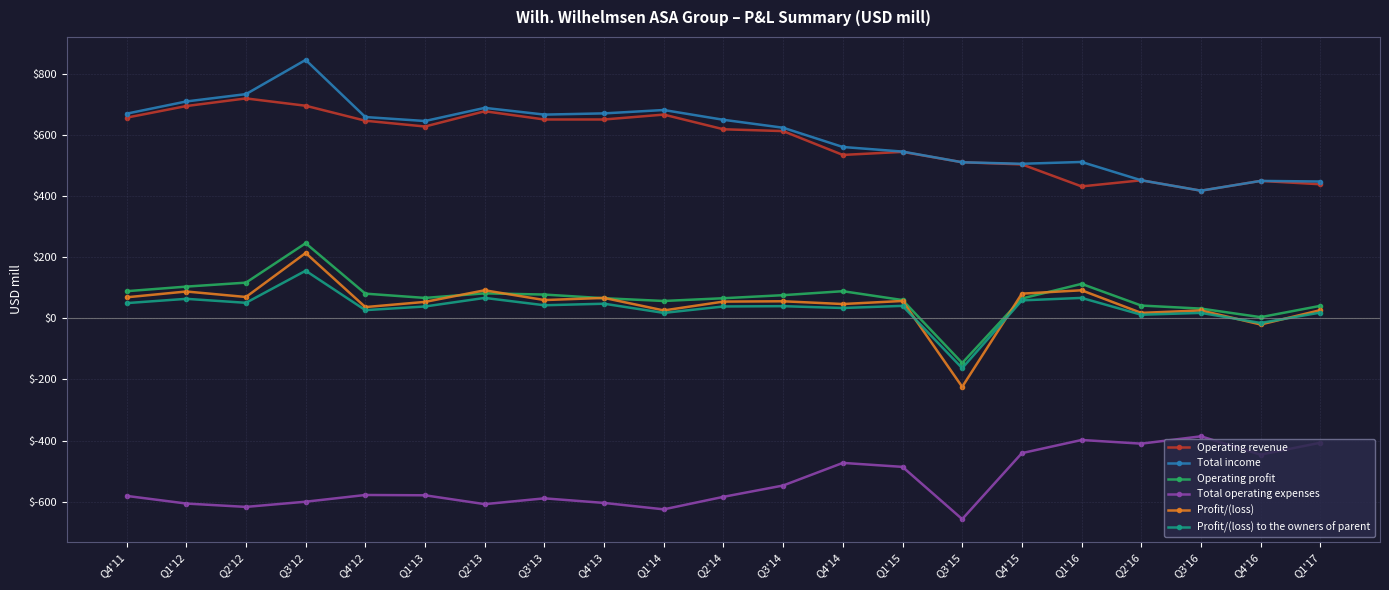

Where is the first local maximum for Profit/(loss)?

Q1'12